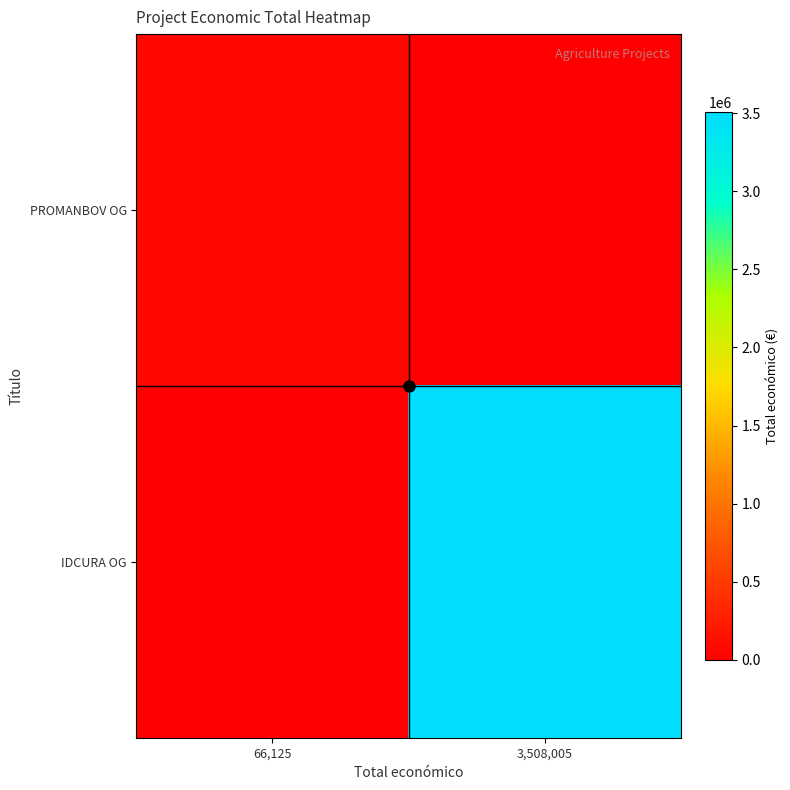

At which category does the chart reach its peak across all series?

3,508,005